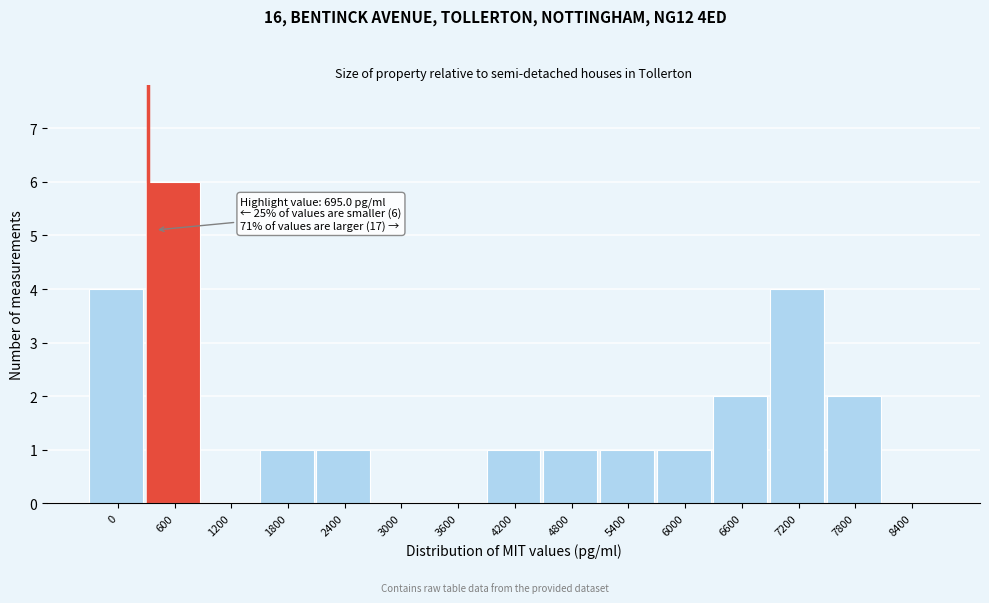

Reading left to right, what are all the values shown in this chart?

0=4	600=6	1200=0	1800=1	2400=1	3000=0	3600=0	4200=1	4800=1	5400=1	6000=1	6600=2	7200=4	7800=2	8400=0